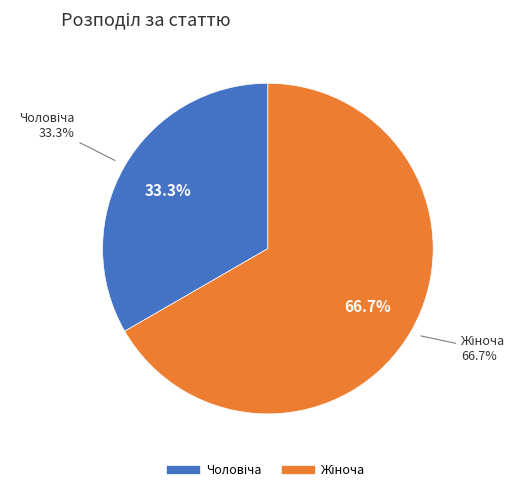

What percentage do Чоловіча and Жіноча together represent?

100.0%